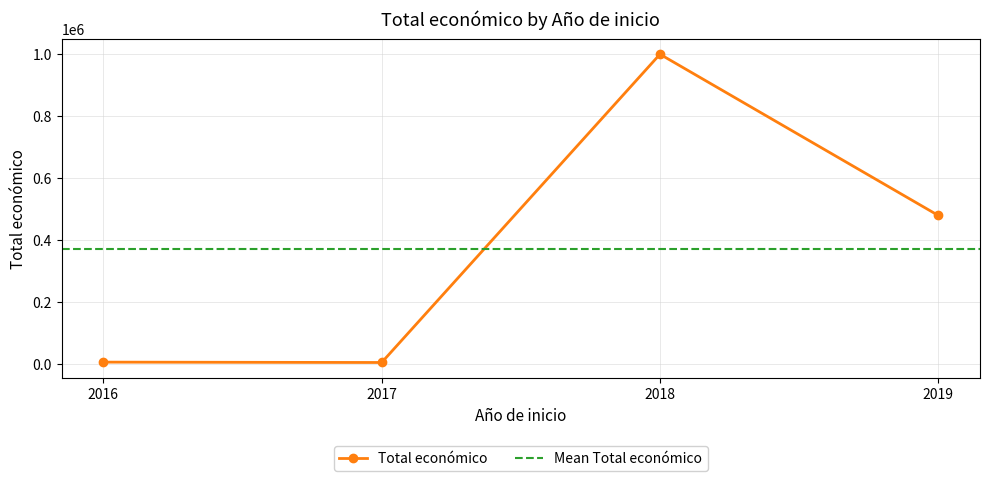

What is the maximum value for Total económico?

999992